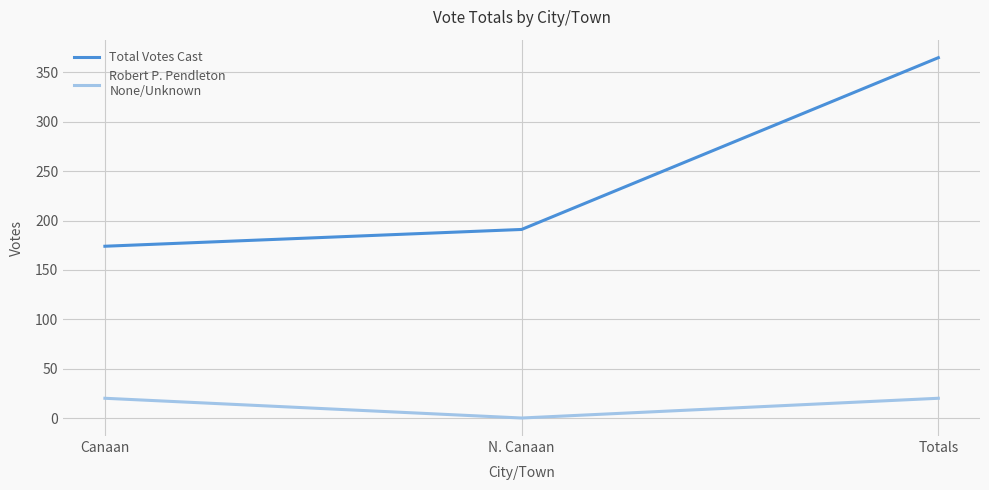

What is the total value across all series at Canaan?

194